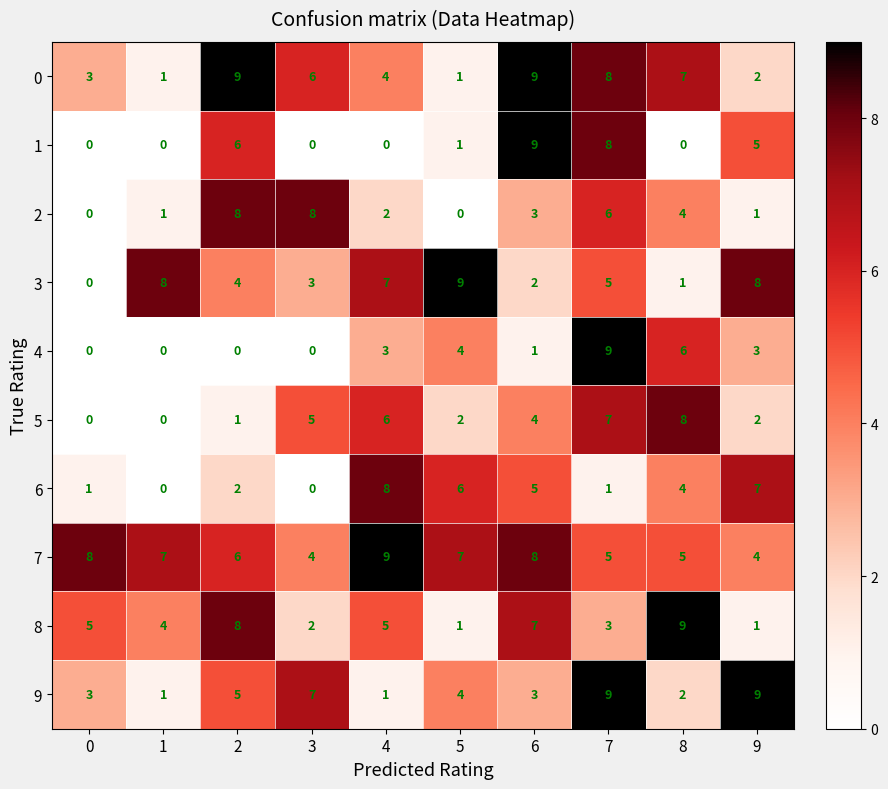

Count the number of categories in the chart.

10